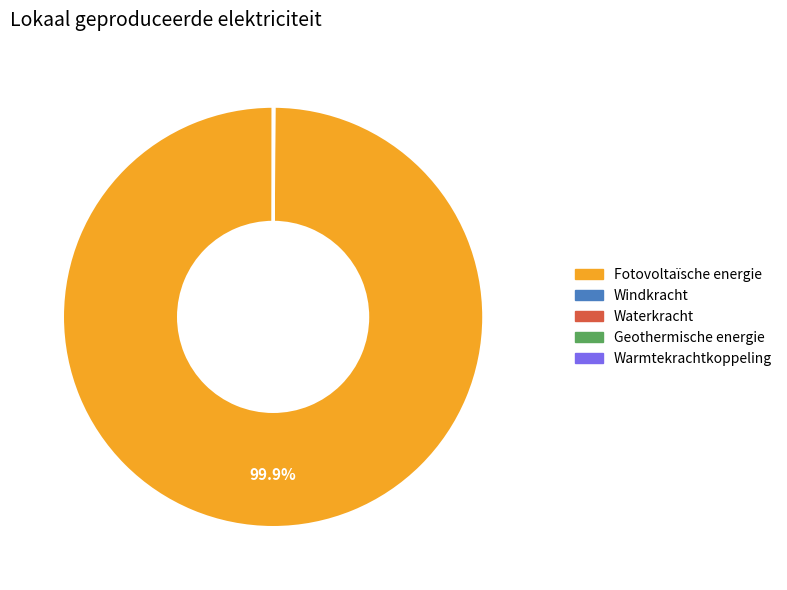

Is Fotovoltaïsche energie the majority of the pie?

Yes